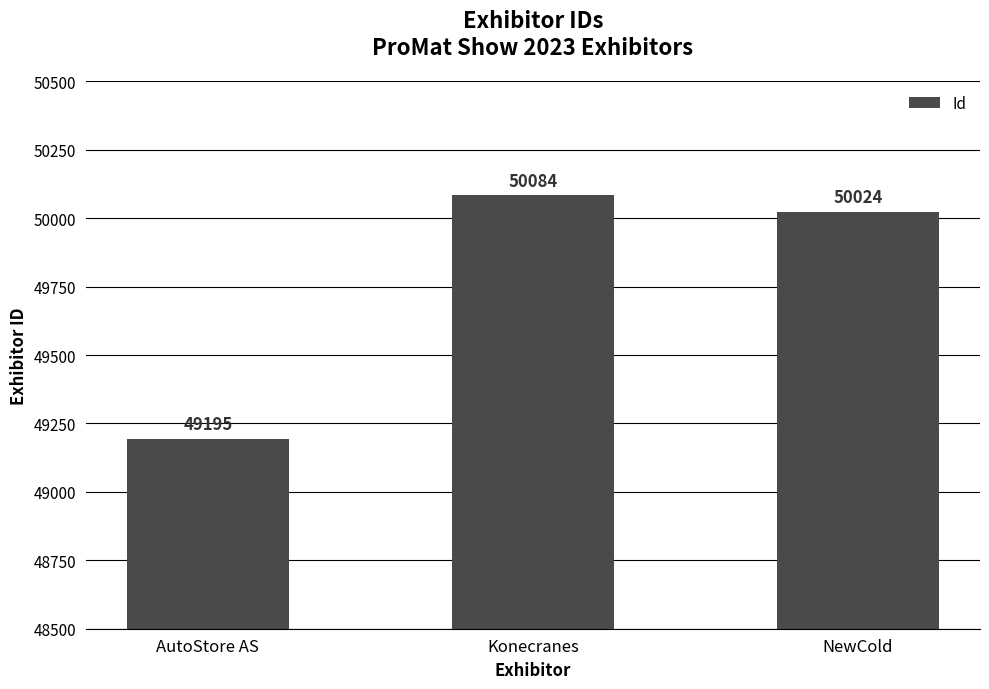

What is the label of the 3rd bar from the left?

NewCold